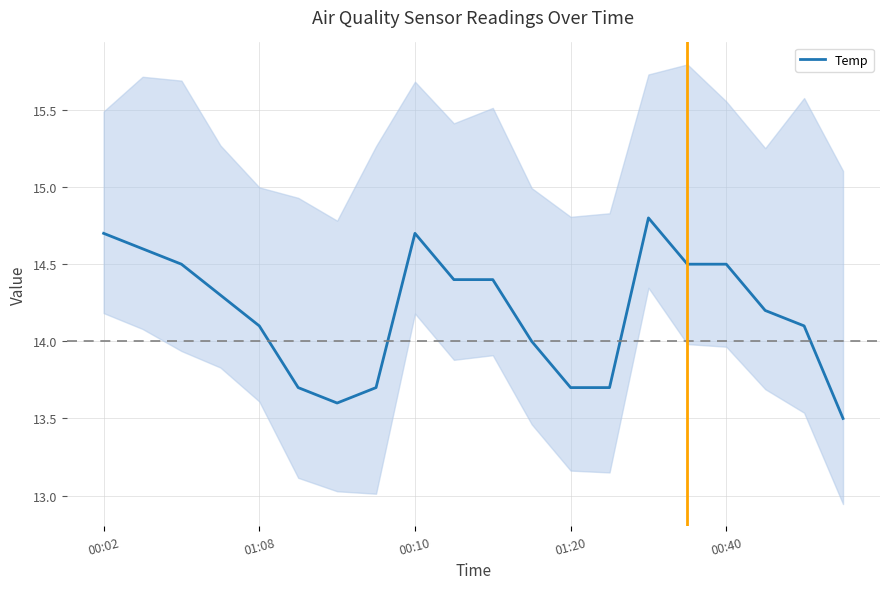

What is the lowest value of the Temp series?

13.5